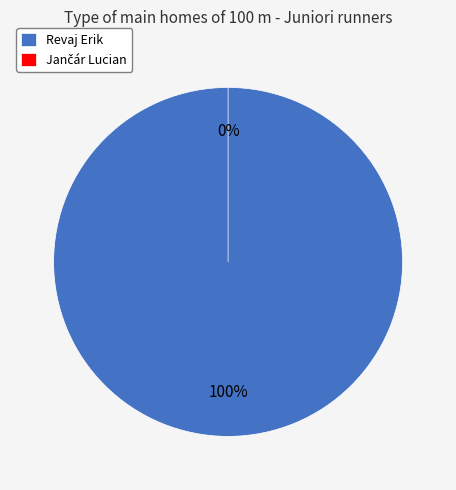

What is the total percentage of Jančár Lucian and Revaj Erik?

100.0%